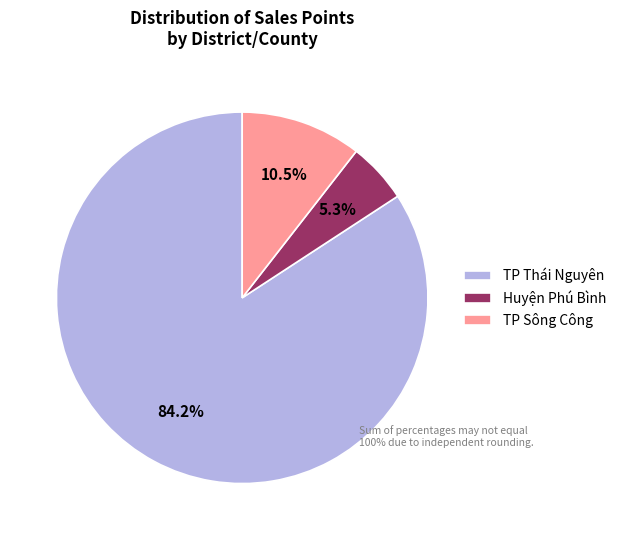

Which slice is the smallest?

Huyện Phú Bình